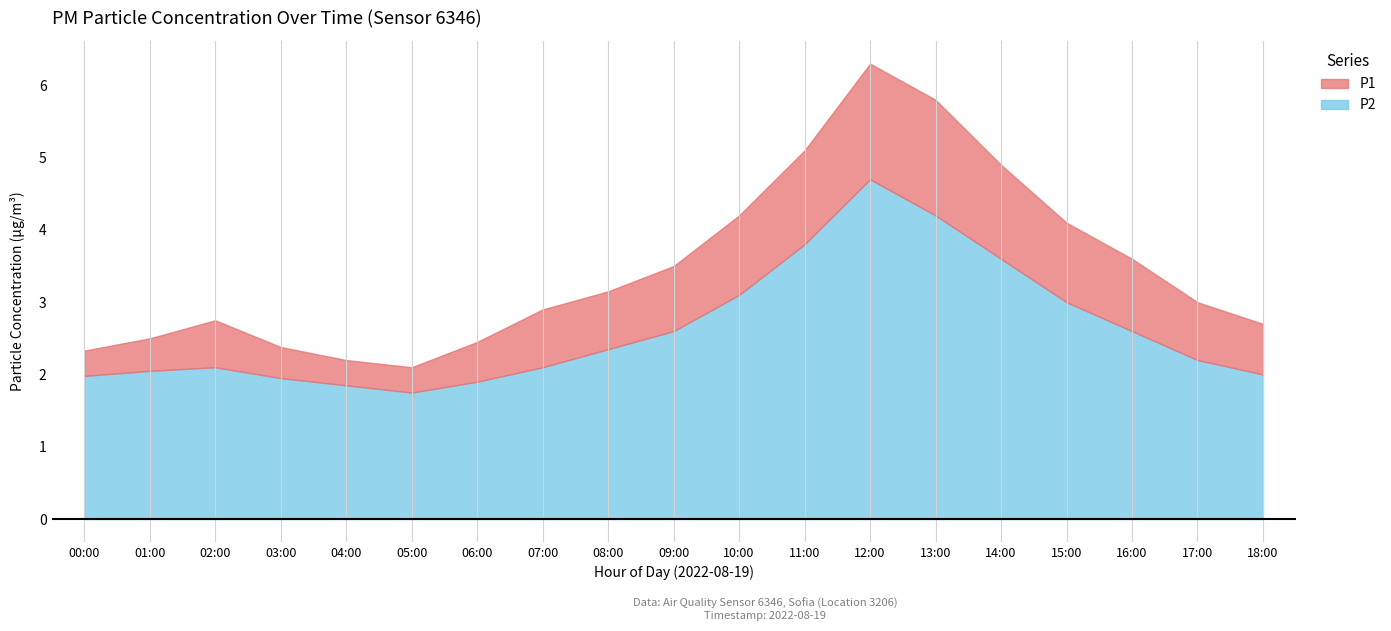

What are all the series names shown in the legend?

P1, P2